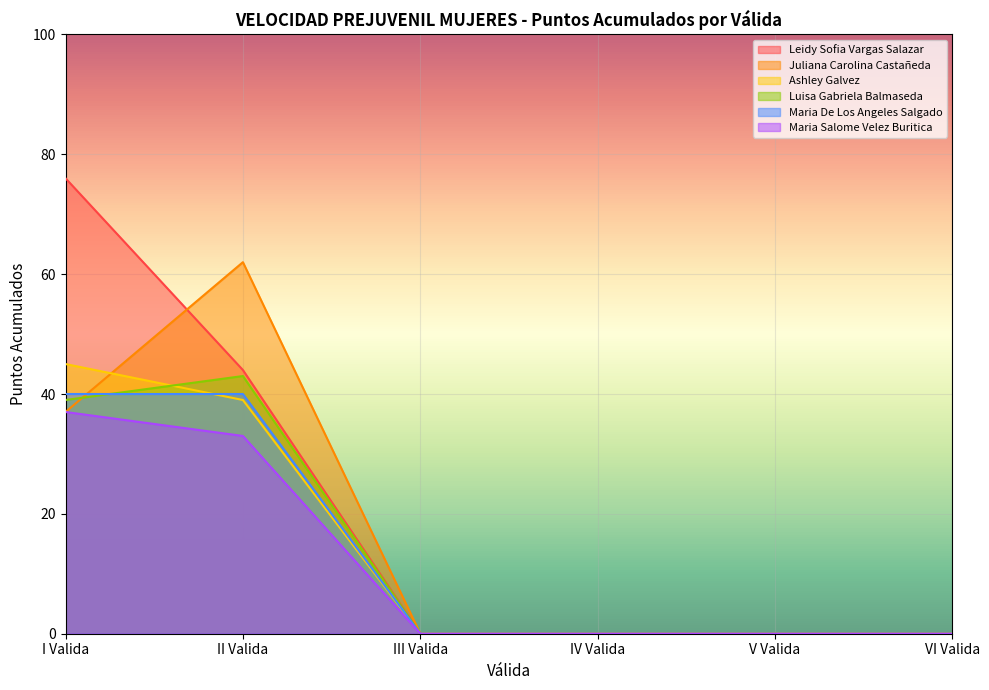

How many lines are shown in the chart?

6